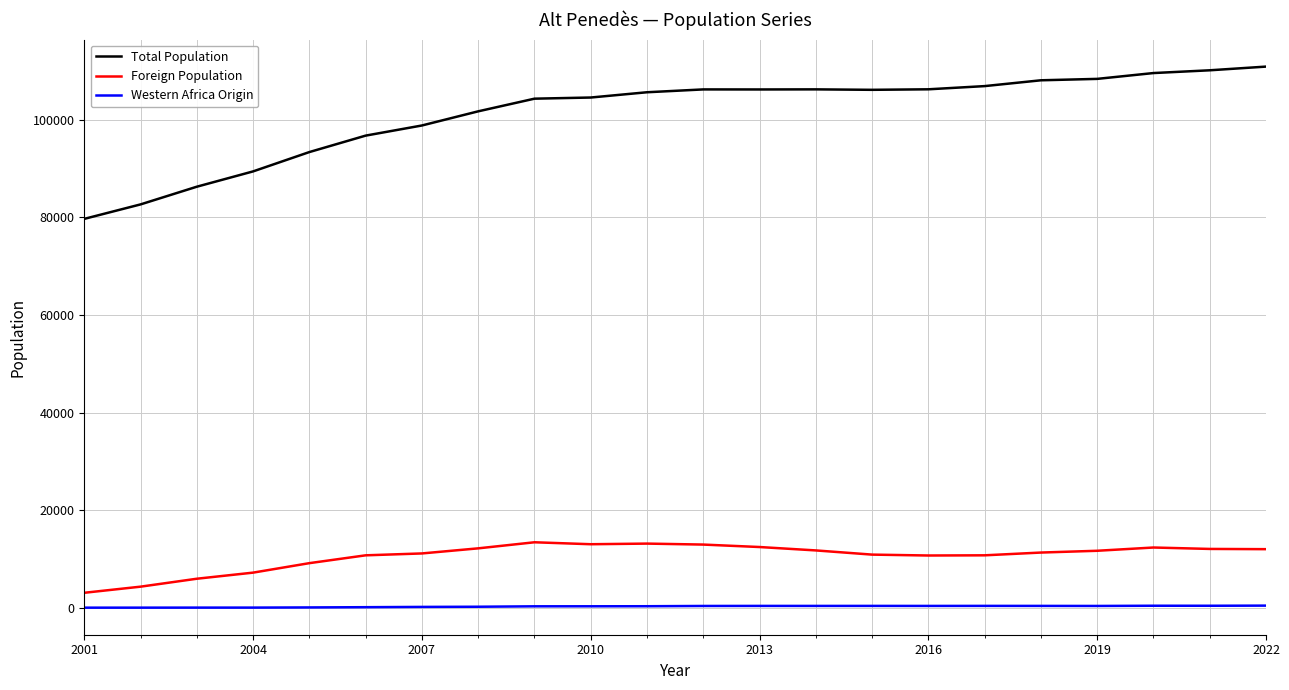

At which category does Western Africa Origin reach its first local peak?

2004